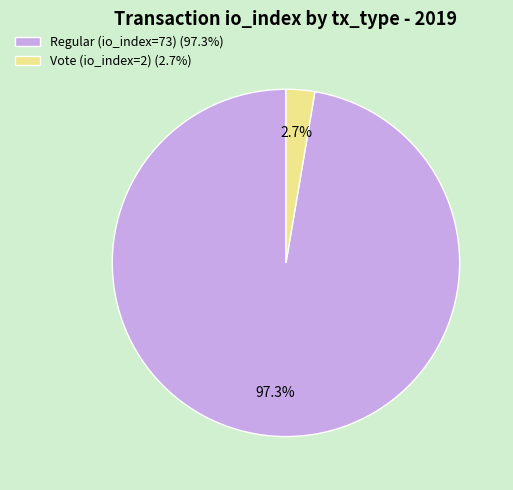

Between Vote (io_index=2) (2.7%) and Regular (io_index=73) (97.3%), which is larger?

Regular (io_index=73) (97.3%)